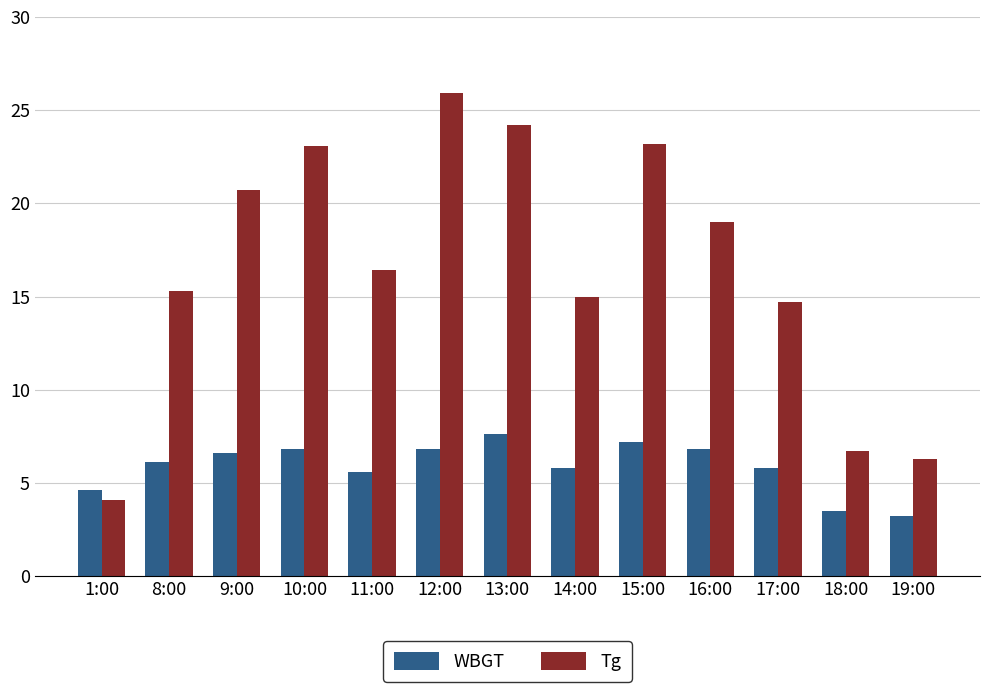

Are the bars grouped side by side (vs. stacked)?

Yes